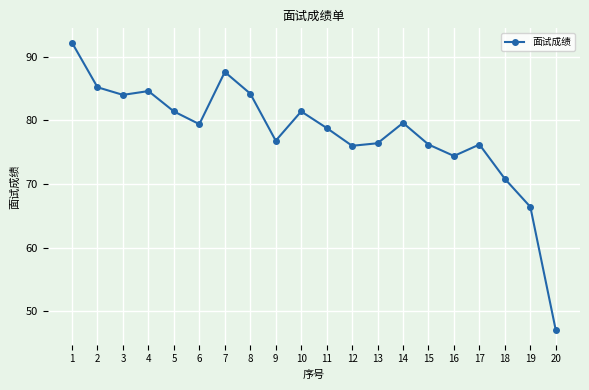

True or false: the data shows 53.1 at 2.

False